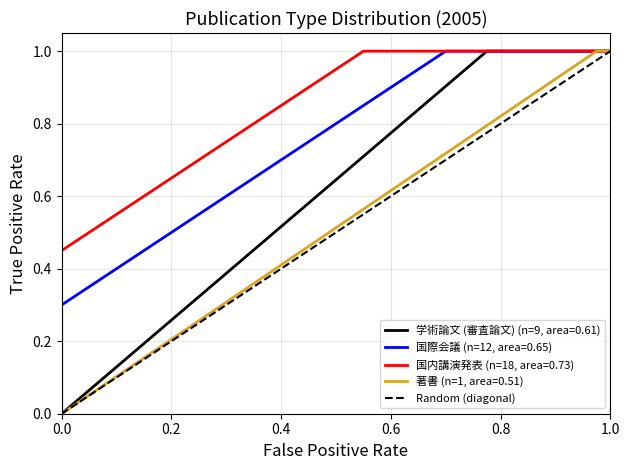

Is it true that 学術論文 (審査論文) (n=9, area=0.61) equals 0 at 0.0?

True